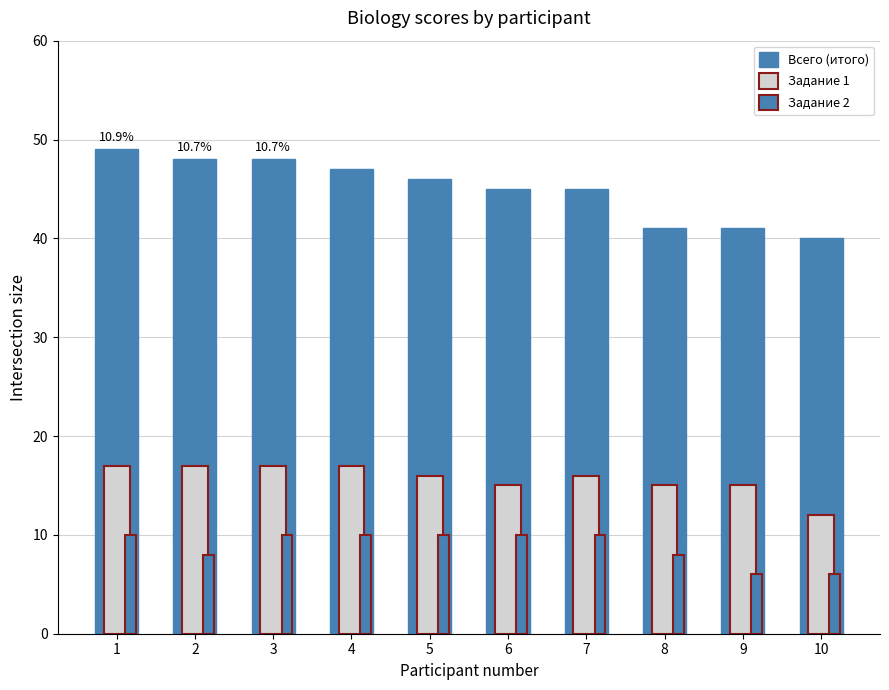

How many values in the Задание 2 series are below 10?

4